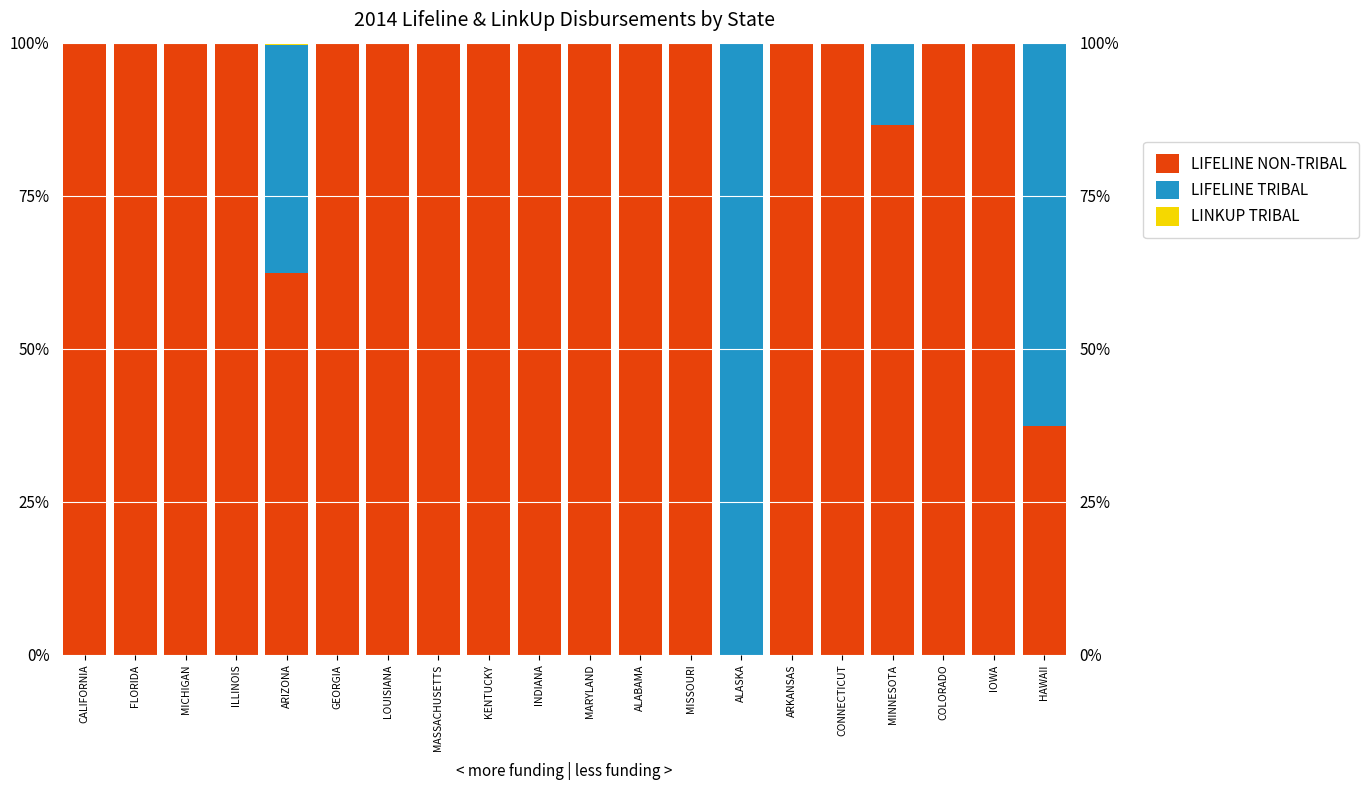

Rank the series at ARIZONA from lowest to highest value.

LINKUP TRIBAL, LIFELINE TRIBAL, LIFELINE NON-TRIBAL